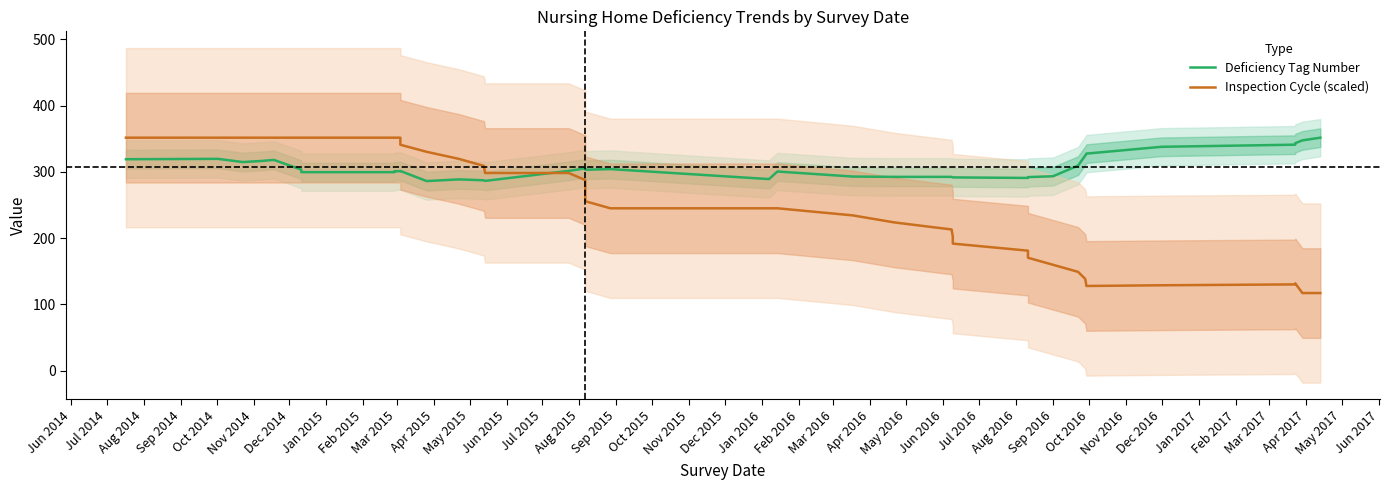

At how many categories does at least one series exceed 297?

31